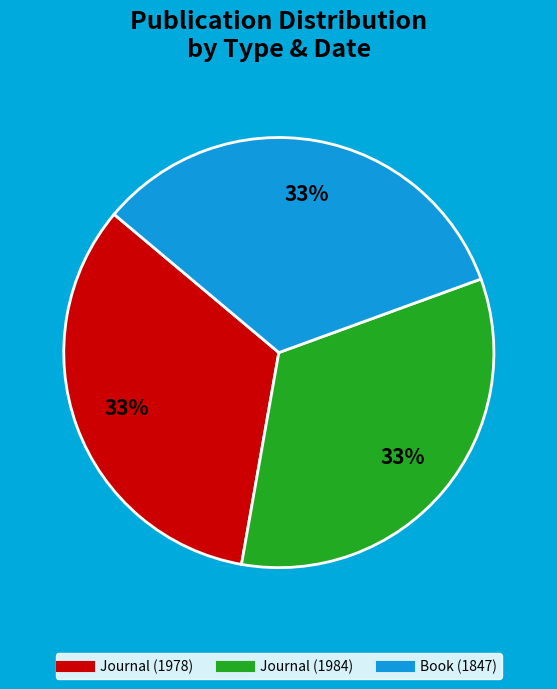

Count the number of slices in the pie.

3